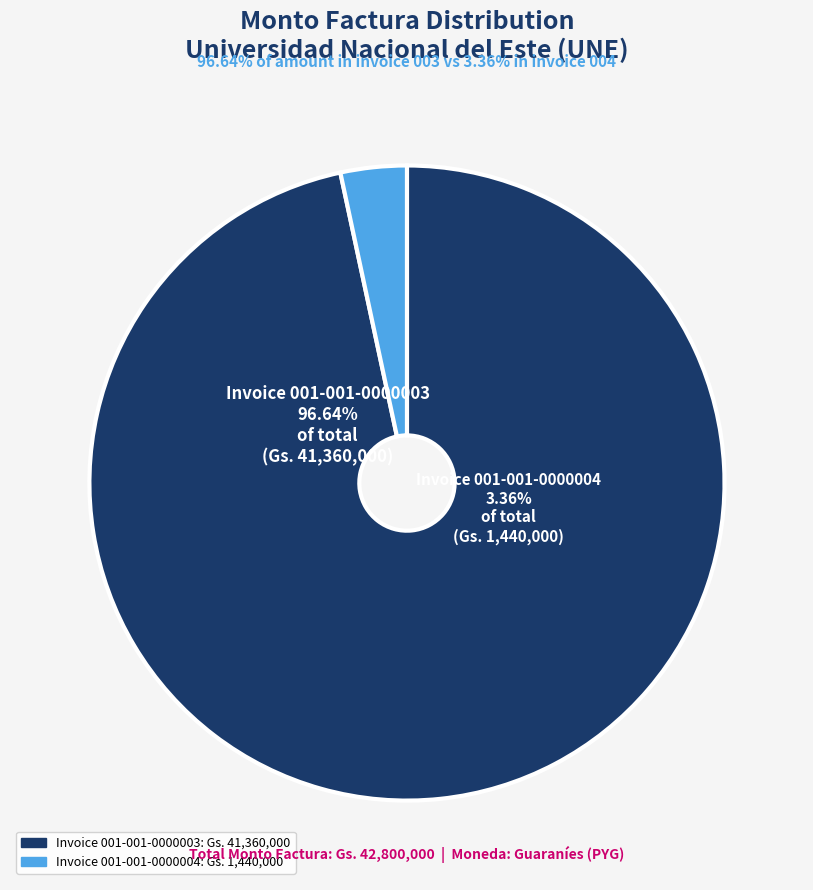

To the nearest percent, what is the combined percentage of 001-001-0000004 and 001-001-0000003?

100%